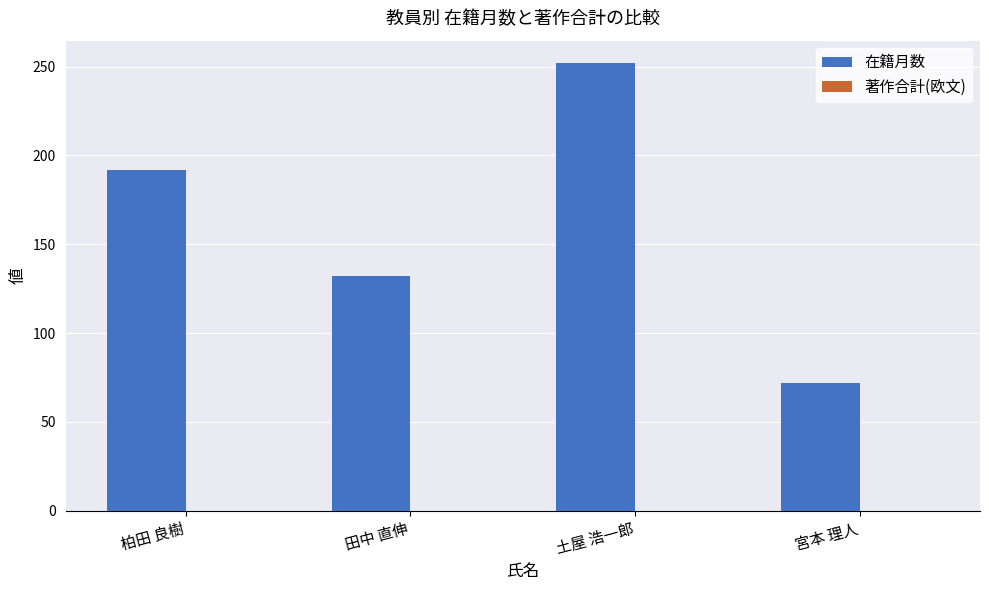

How many bars are there in total?

4